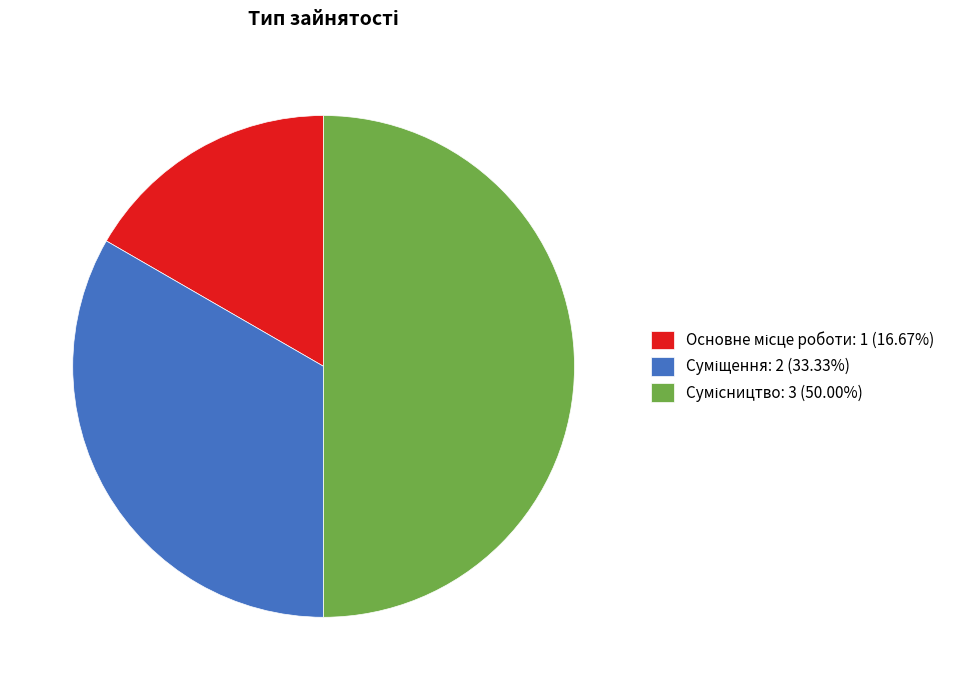

True or false: Основне місце роботи accounts for 31% of the total.

False